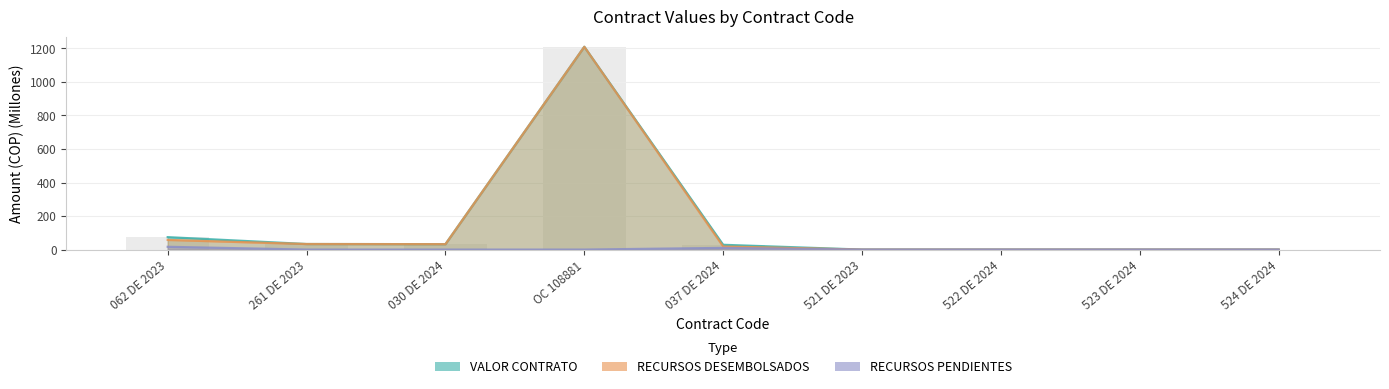

How many groups of bars are there?

9